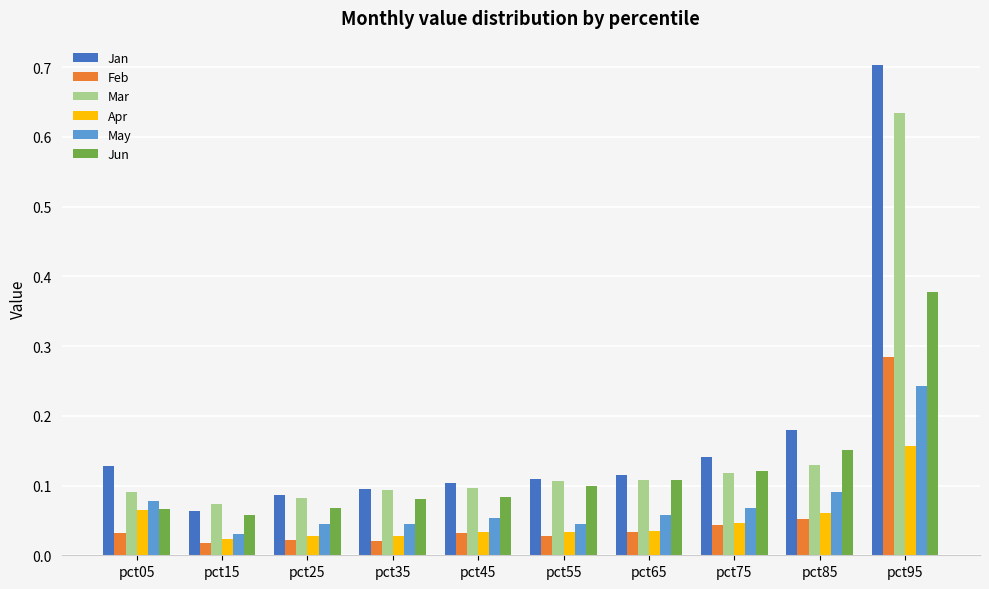

Is it true that Apr equals 0.0 at pct05?

False